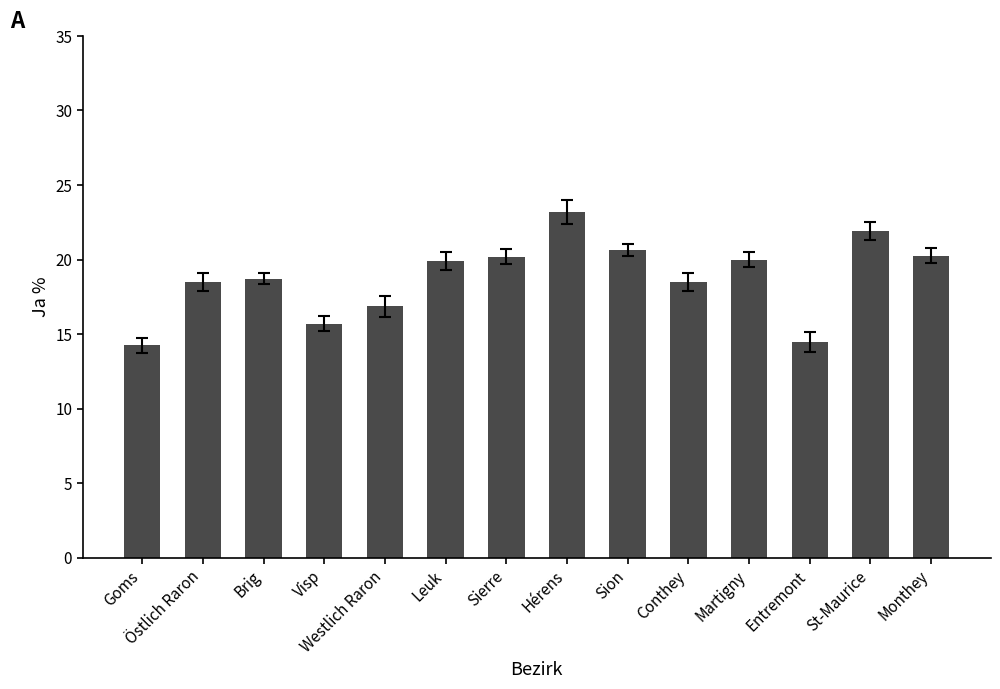

What is the maximum value shown in the chart?

23.2